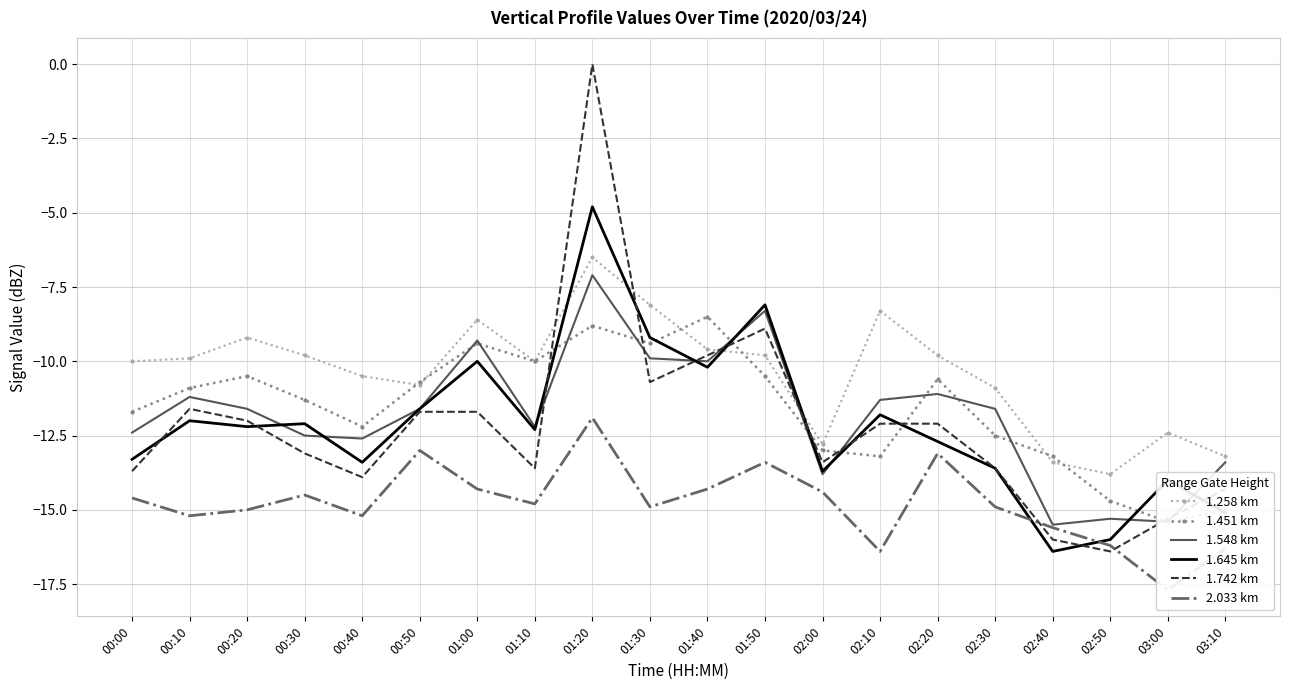

What is the difference between the 1.548 km values at 00:20 and 02:10?

0.3